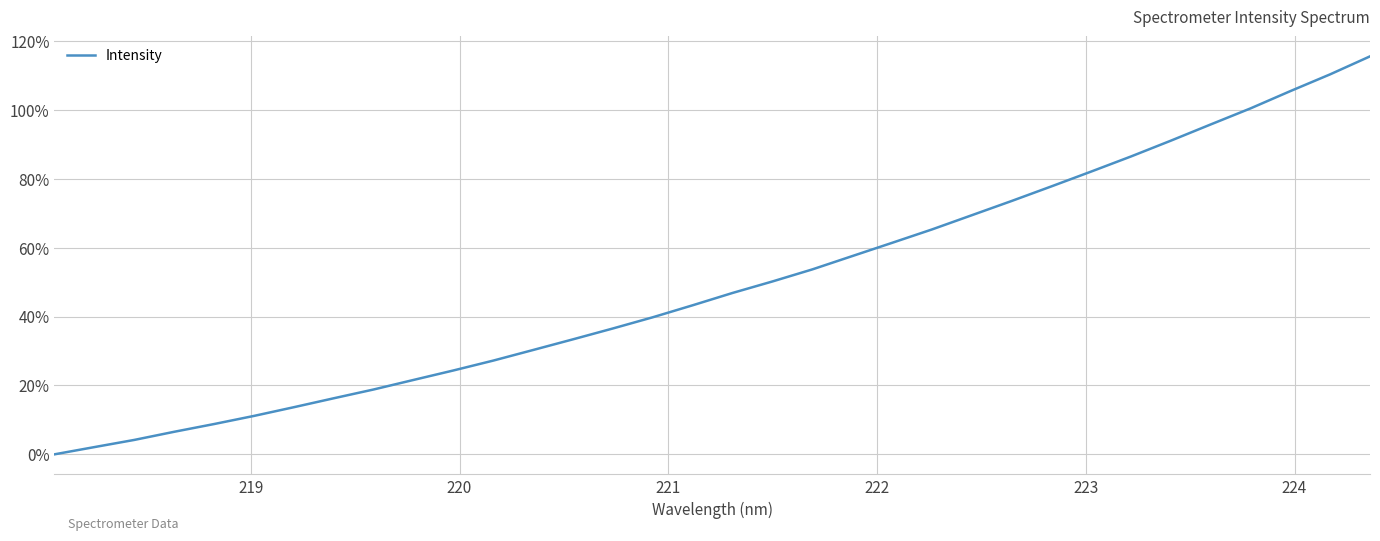

What is the difference between the maximum and minimum values?

115.5